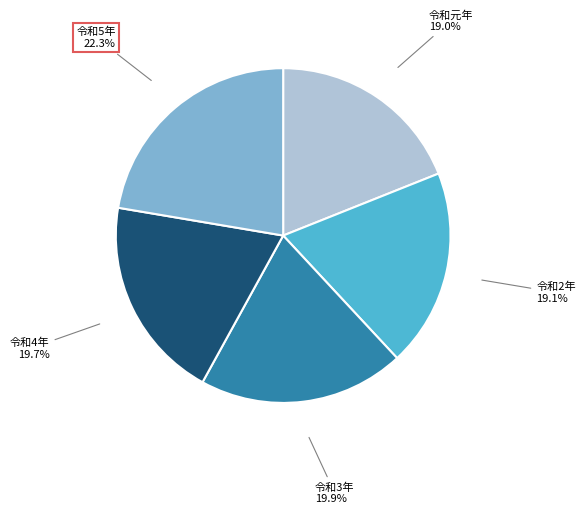

Is there any slice that represents more than half of the pie?

No